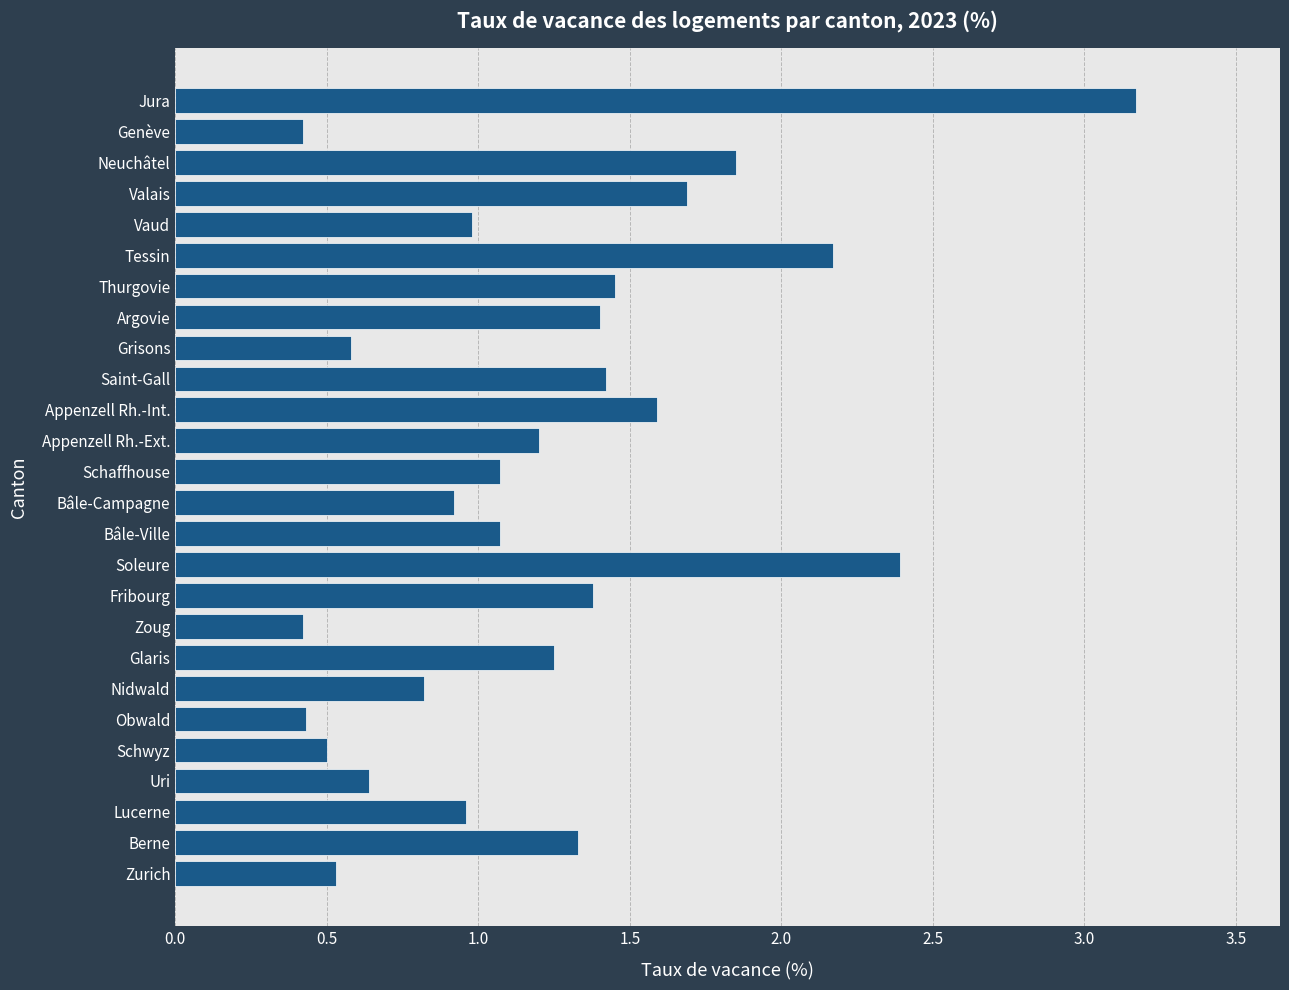

What is the change in value from Lucerne to Obwald?

-0.5